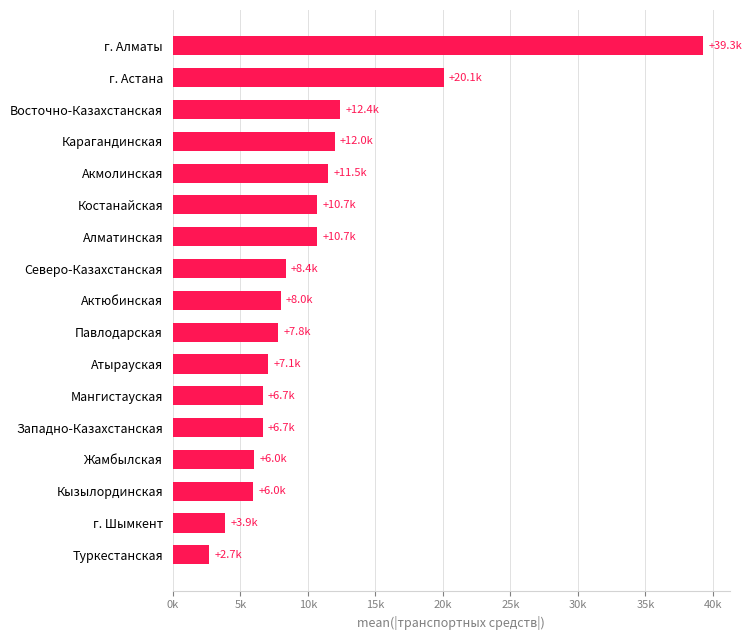

Which category has the lowest value across all series?

Туркестанская